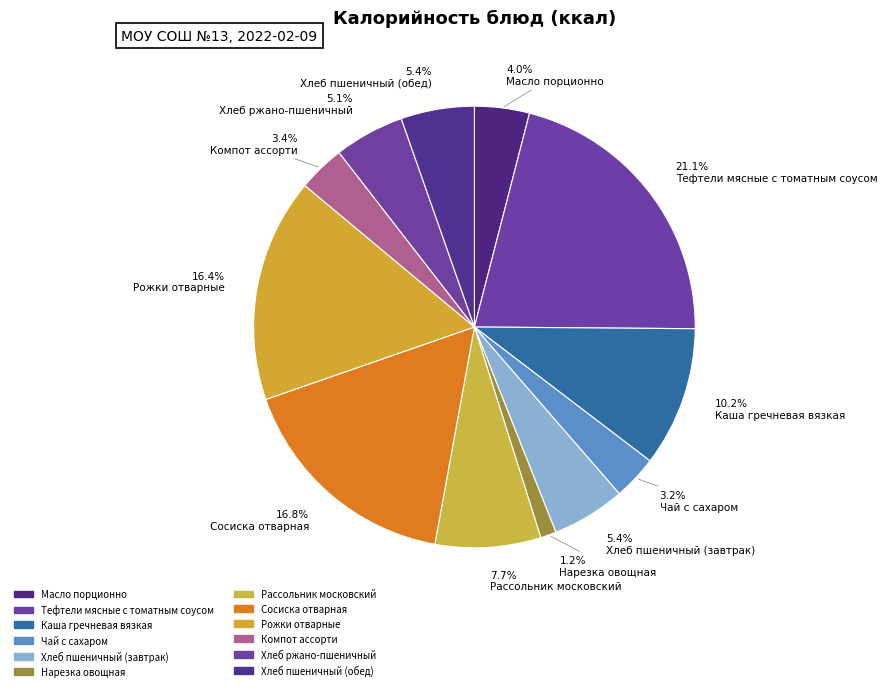

Which category has the biggest portion of the pie?

Тефтели мясные с томатным соусом